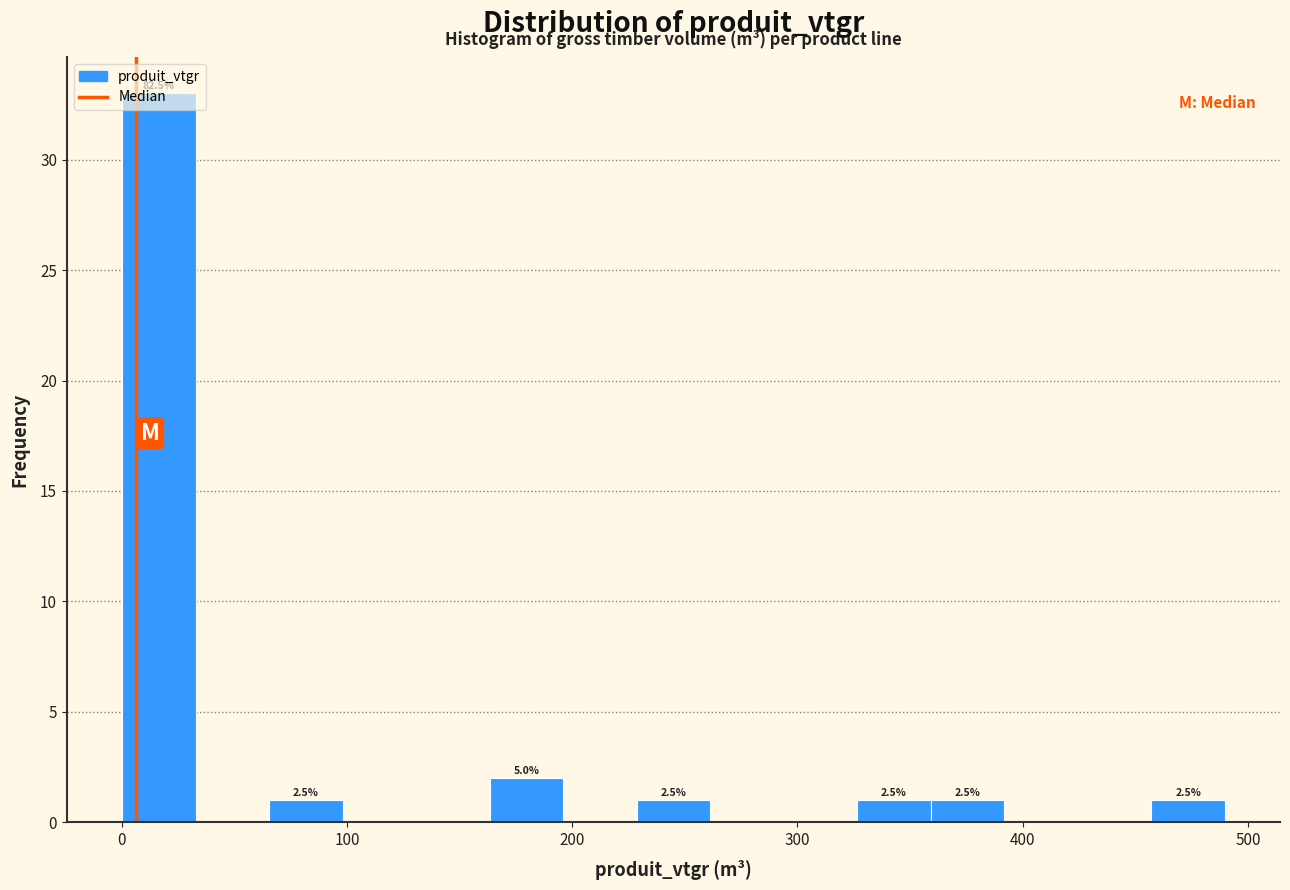

Around what value on the x-axis is the tallest bar? Give the approximate position of its centre, as read against the axis.

20